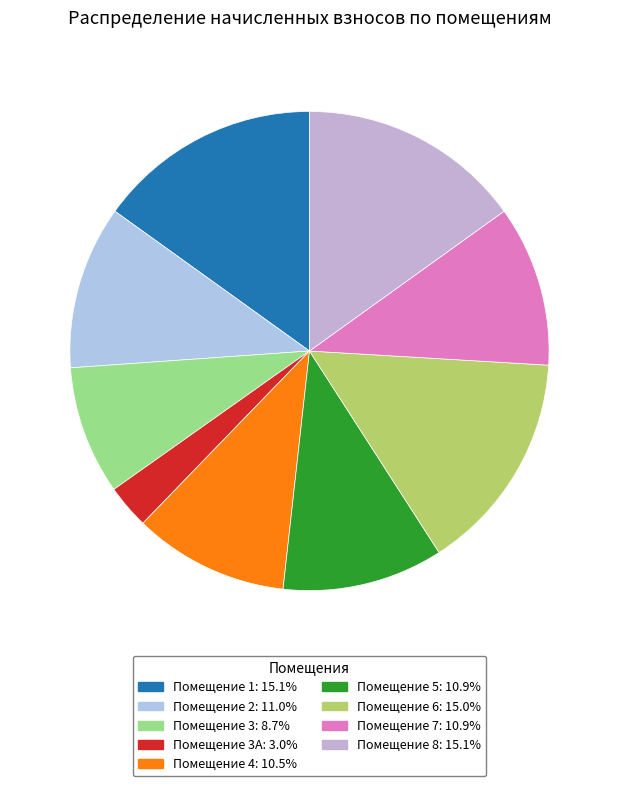

How many segments does this pie chart have?

9